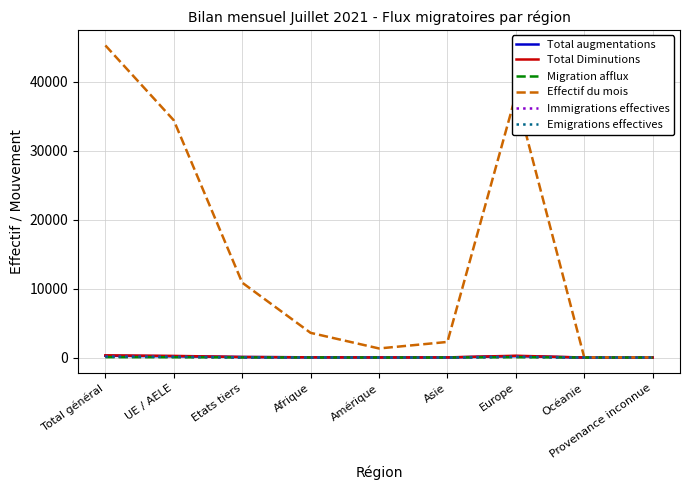

What is the greatest value displayed?

45250